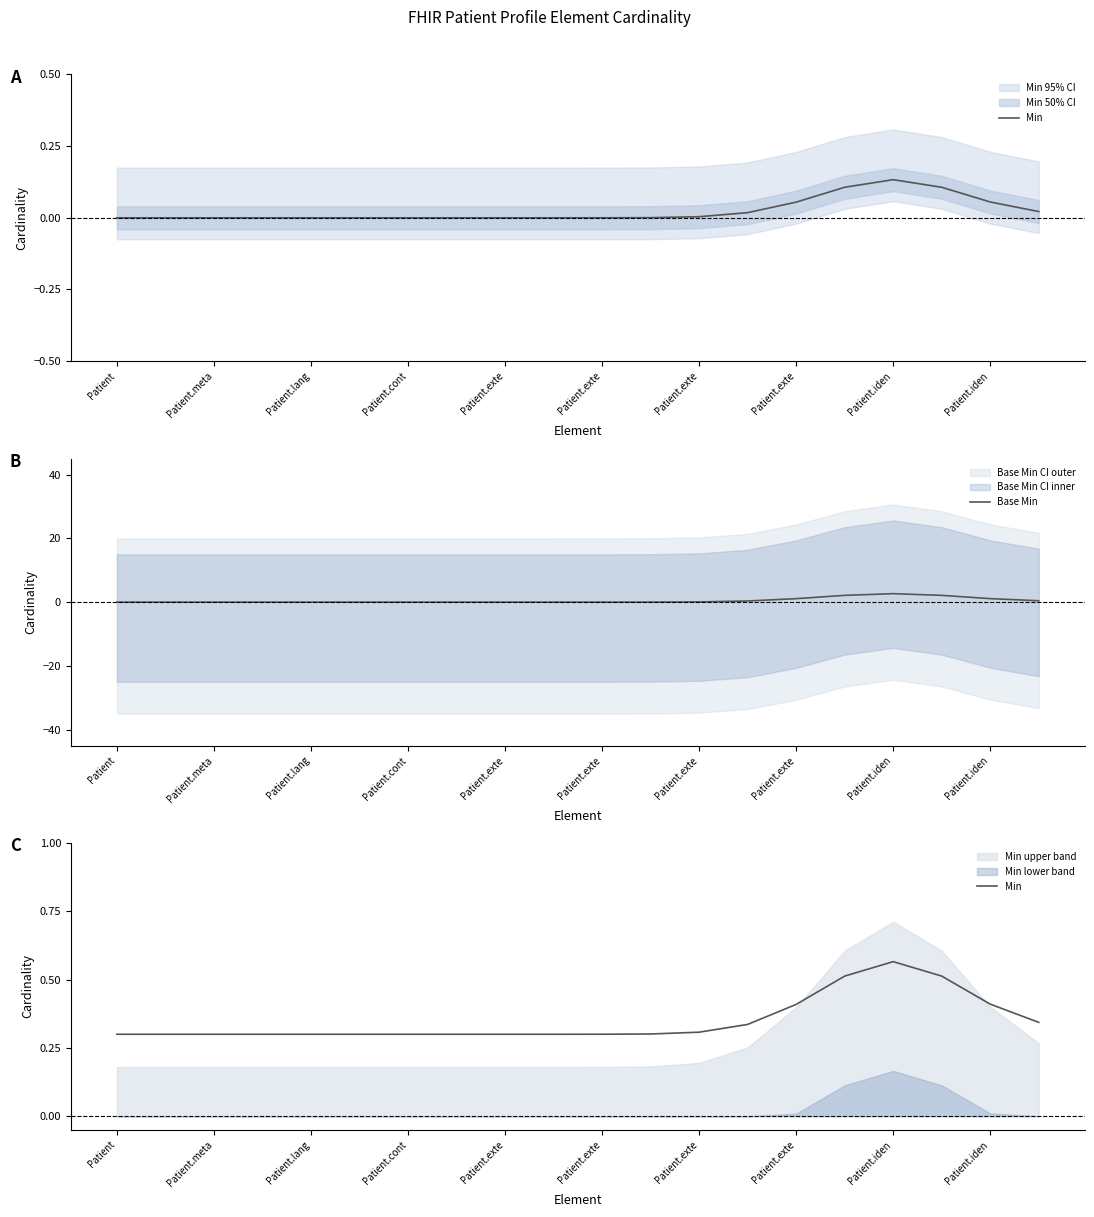

Which series has the widest spread of values?

Base Min